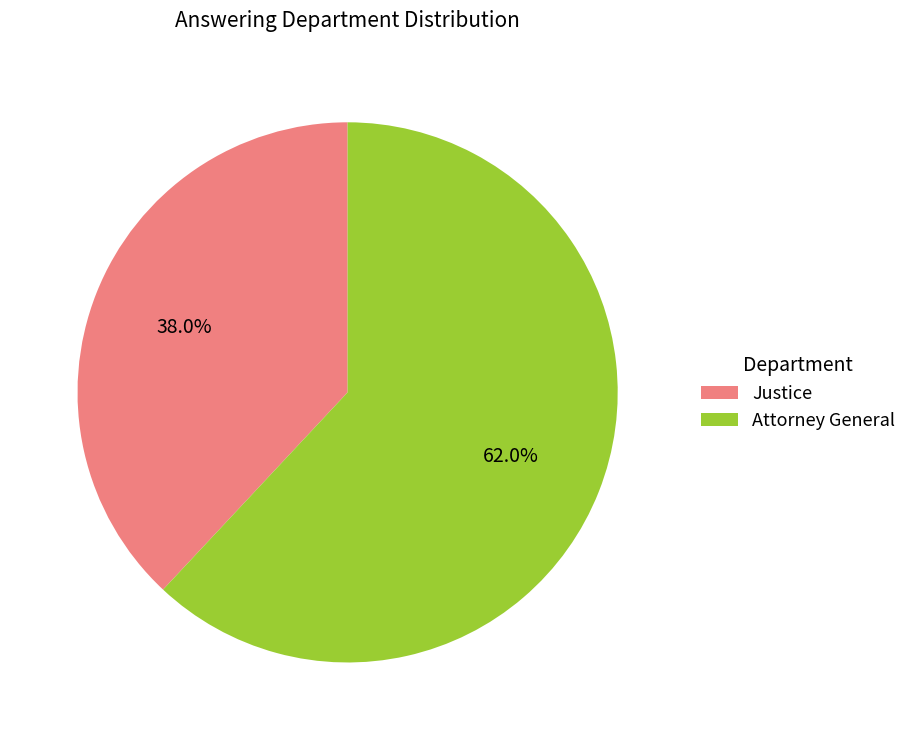

Count the number of slices in the pie.

2